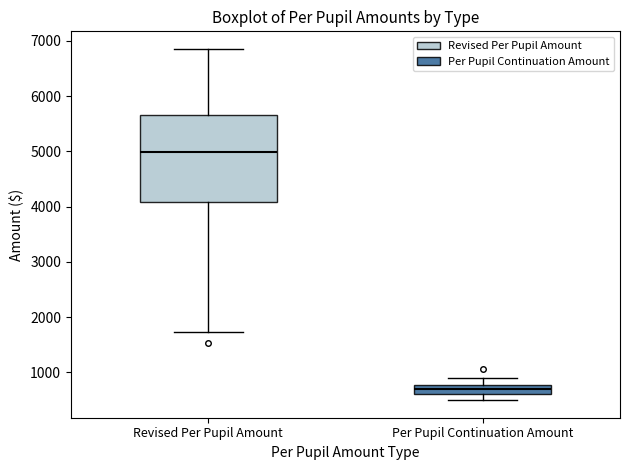

Where is the lower edge of the box for Revised Per Pupil Amount on the y-axis? The values are not printed on the chart, so give them approximately, as read against the axis.

4100